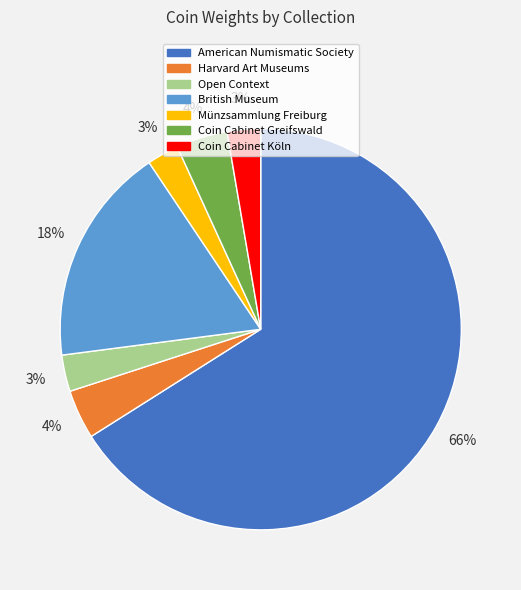

To the nearest percent, what is the average slice percentage?

14%